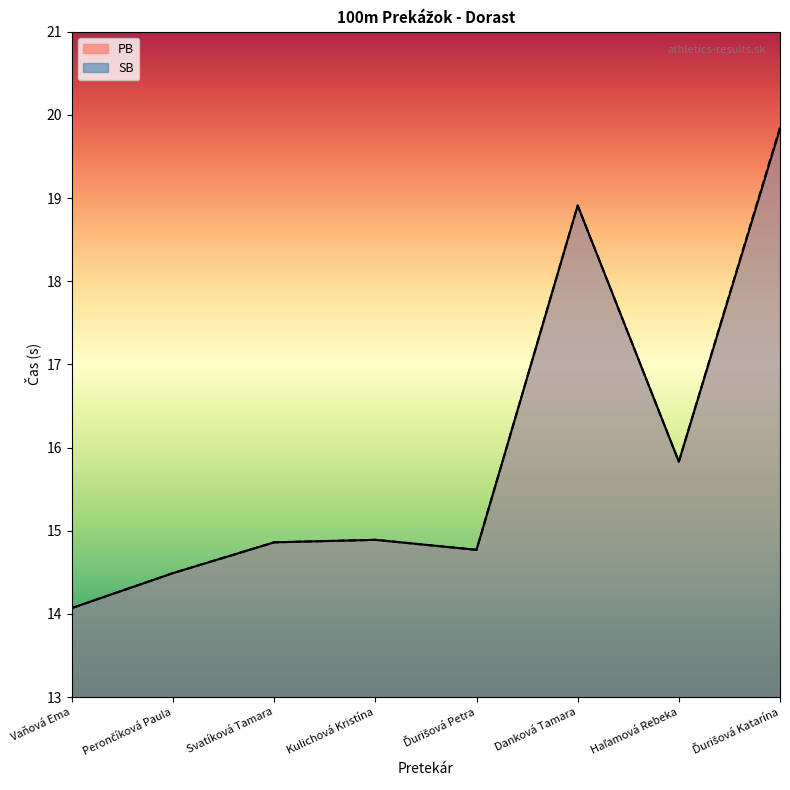

True or false: SB and PB cross at least once.

False